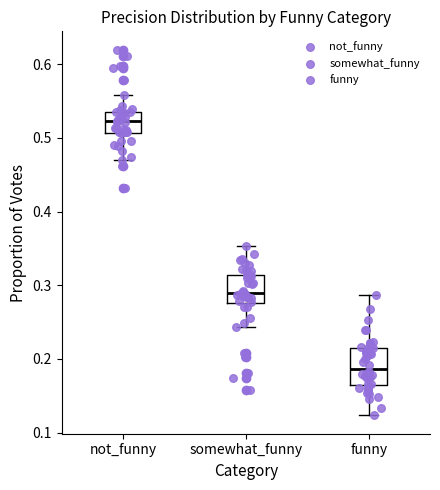

Reading left to right, read every box against the y-axis: the position of its median line, the range the box covers, and the ends of its whiskers. The values are not printed on the chart, so give them approximately, as read against the axis.

not_funny: median 0.52, box 0.51 to 0.54, whiskers 0.47 to 0.56
somewhat_funny: median 0.29, box 0.28 to 0.31, whiskers 0.24 to 0.35
funny: median 0.19, box 0.16 to 0.21, whiskers 0.12 to 0.29